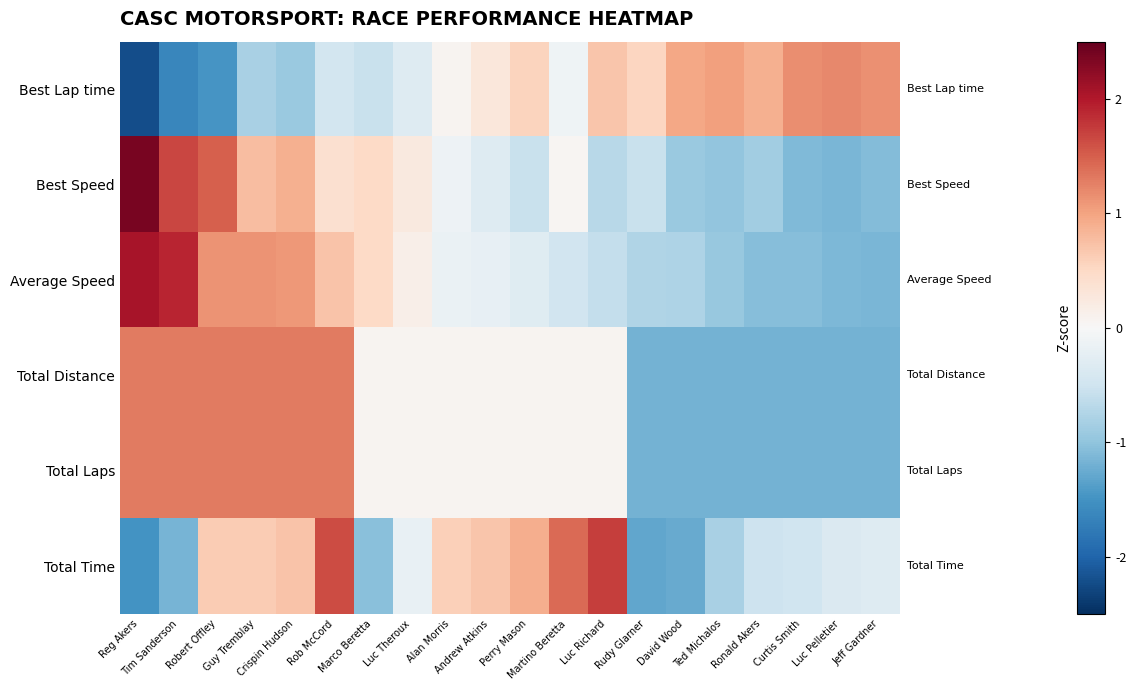

Reading left to right, transcribe all the data shown in this chart.

Best Lap time: Reg Akers=-2.2	Tim Sanderson=-1.6	Robert Offley=-1.5	Guy Tremblay=-0.8	Crispin Hudson=-0.9	Rob McCord=-0.5	Marco Beretta=-0.6	Luc Theroux=-0.3	Alan Morris=0.1	Andrew Atkins=0.3	Perry Mason=0.5	Martino Beretta=-0.1	Luc Richard=0.7	Rudy Glarner=0.5	David Wood=1.0	Ted Michalos=1.0	Ronald Akers=0.9	Curtis Smith=1.2	Luc Pelletier=1.2	Jeff Gardner=1.2
Best Speed: Reg Akers=2.4	Tim Sanderson=1.7	Robert Offley=1.5	Guy Tremblay=0.8	Crispin Hudson=0.9	Rob McCord=0.4	Marco Beretta=0.5	Luc Theroux=0.3	Alan Morris=-0.1	Andrew Atkins=-0.3	Perry Mason=-0.6	Martino Beretta=0.1	Luc Richard=-0.7	Rudy Glarner=-0.6	David Wood=-0.9	Ted Michalos=-1.0	Ronald Akers=-0.9	Curtis Smith=-1.1	Luc Pelletier=-1.1	Jeff Gardner=-1.1
Average Speed: Reg Akers=2.1	Tim Sanderson=1.9	Robert Offley=1.1	Guy Tremblay=1.1	Crispin Hudson=1.1	Rob McCord=0.7	Marco Beretta=0.5	Luc Theroux=0.1	Alan Morris=-0.2	Andrew Atkins=-0.2	Perry Mason=-0.3	Martino Beretta=-0.5	Luc Richard=-0.6	Rudy Glarner=-0.8	David Wood=-0.8	Ted Michalos=-1.0	Ronald Akers=-1.1	Curtis Smith=-1.1	Luc Pelletier=-1.1	Jeff Gardner=-1.1
Total Distance: Reg Akers=1.3	Tim Sanderson=1.3	Robert Offley=1.3	Guy Tremblay=1.3	Crispin Hudson=1.3	Rob McCord=1.3	Marco Beretta=0.1	Luc Theroux=0.1	Alan Morris=0.1	Andrew Atkins=0.1	Perry Mason=0.1	Martino Beretta=0.1	Luc Richard=0.1	Rudy Glarner=-1.2	David Wood=-1.2	Ted Michalos=-1.2	Ronald Akers=-1.2	Curtis Smith=-1.2	Luc Pelletier=-1.2	Jeff Gardner=-1.2
Total Laps: Reg Akers=1.3	Tim Sanderson=1.3	Robert Offley=1.3	Guy Tremblay=1.3	Crispin Hudson=1.3	Rob McCord=1.3	Marco Beretta=0.1	Luc Theroux=0.1	Alan Morris=0.1	Andrew Atkins=0.1	Perry Mason=0.1	Martino Beretta=0.1	Luc Richard=0.1	Rudy Glarner=-1.2	David Wood=-1.2	Ted Michalos=-1.2	Ronald Akers=-1.2	Curtis Smith=-1.2	Luc Pelletier=-1.2	Jeff Gardner=-1.2
Total Time: Reg Akers=-1.5	Tim Sanderson=-1.2	Robert Offley=0.6	Guy Tremblay=0.6	Crispin Hudson=0.7	Rob McCord=1.6	Marco Beretta=-1.0	Luc Theroux=-0.2	Alan Morris=0.6	Andrew Atkins=0.7	Perry Mason=0.9	Martino Beretta=1.4	Luc Richard=1.7	Rudy Glarner=-1.3	David Wood=-1.3	Ted Michalos=-0.8	Ronald Akers=-0.5	Curtis Smith=-0.5	Luc Pelletier=-0.4	Jeff Gardner=-0.3